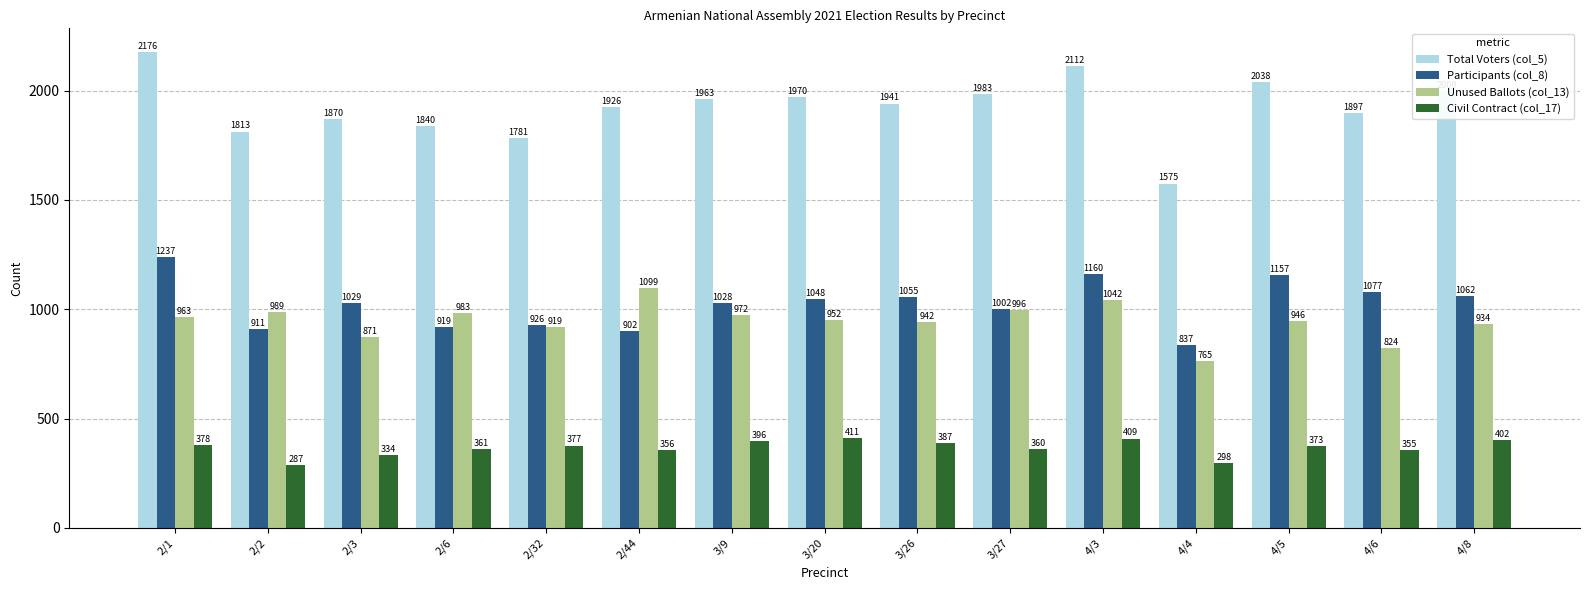

Reading right to left, extract all data points from this chart.

Total Voters (col_5): 2000	1897	2038	1575	2112	1983	1941	1970	1963	1926	1781	1840	1870	1813	2176
Participants (col_8): 1062	1077	1157	837	1160	1002	1055	1048	1028	902	926	919	1029	911	1237
Unused Ballots (col_13): 934	824	946	765	1042	996	942	952	972	1099	919	983	871	989	963
Civil Contract (col_17): 402	355	373	298	409	360	387	411	396	356	377	361	334	287	378